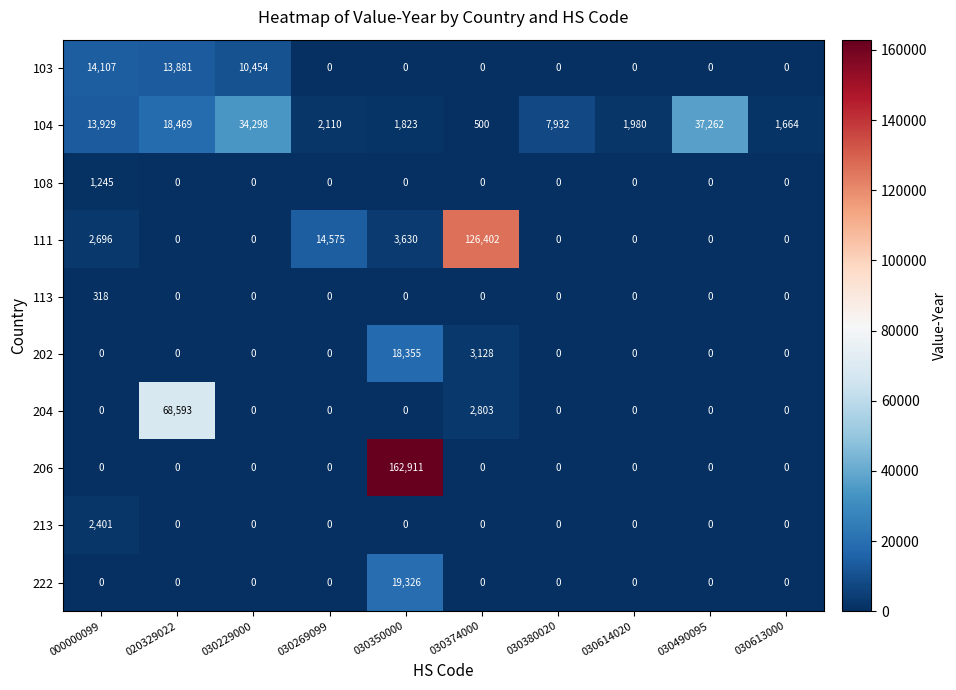

At which label is 204 closest to 34296?

030374000